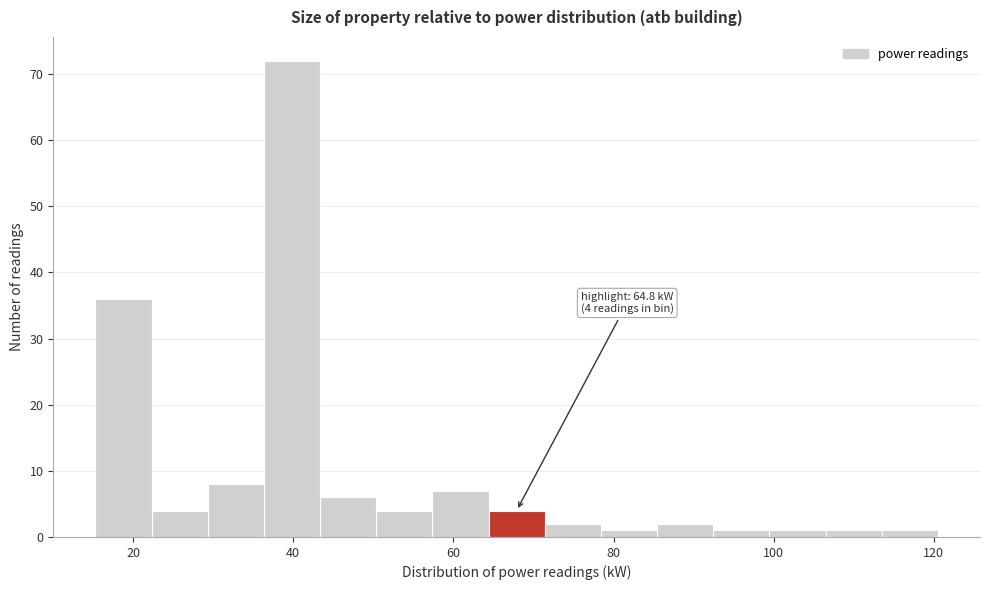

Around what value on the x-axis is the tallest bar? Give the approximate position of its centre, as read against the axis.

40